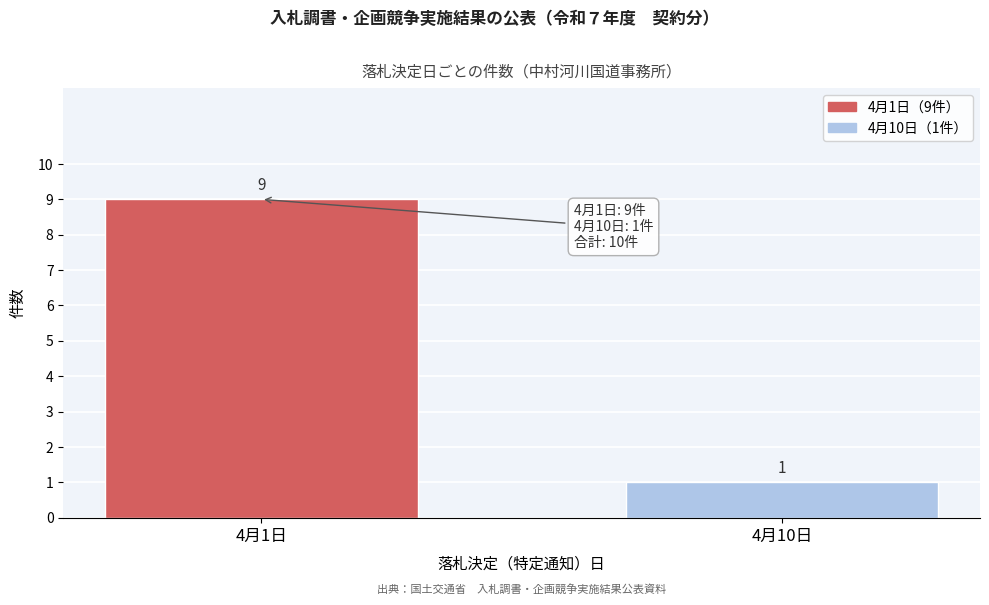

Reading right to left, extract all data points from this chart.

4月10日=1	4月1日=9